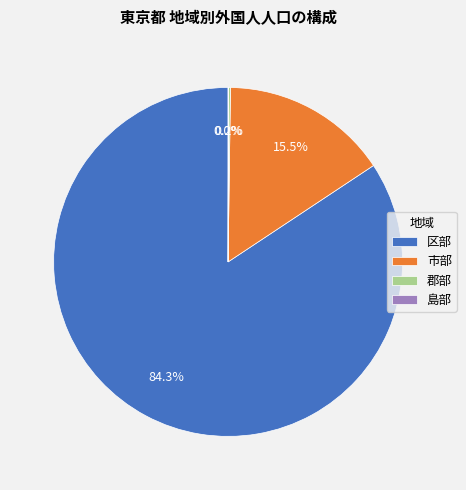

Which slice is the largest?

区部